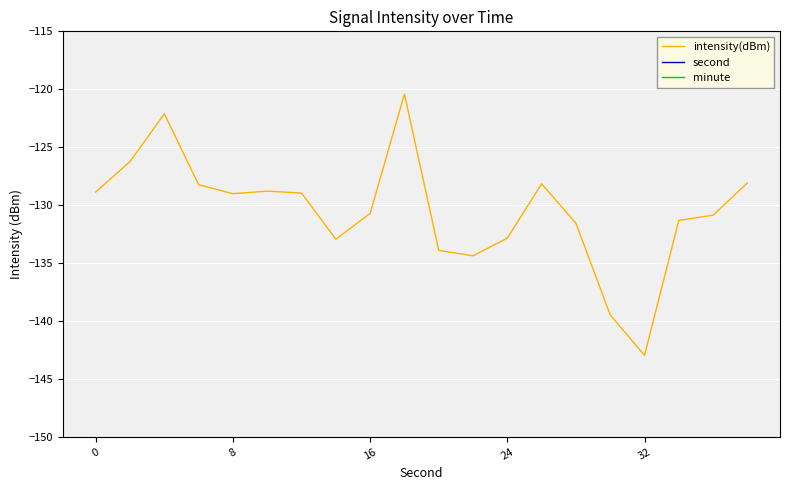

What is the average value of the second series?

19.0